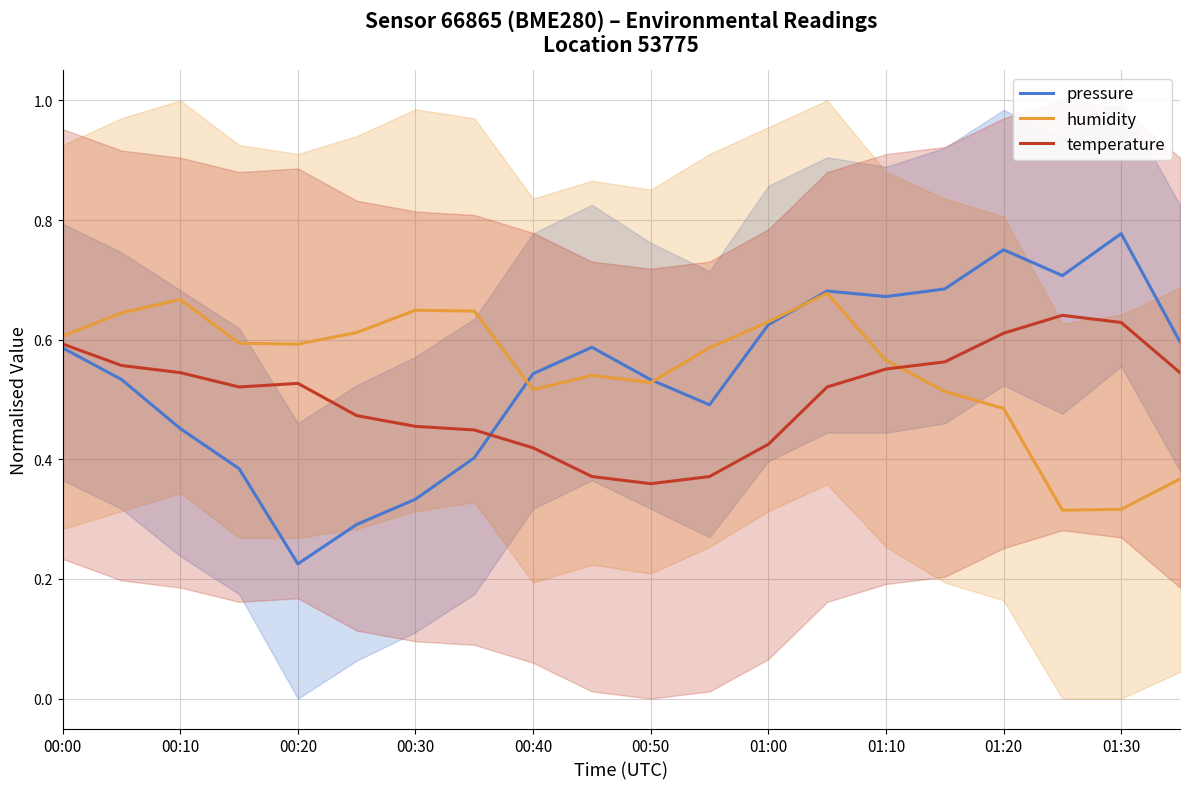

What is the maximum value for humidity?

0.7